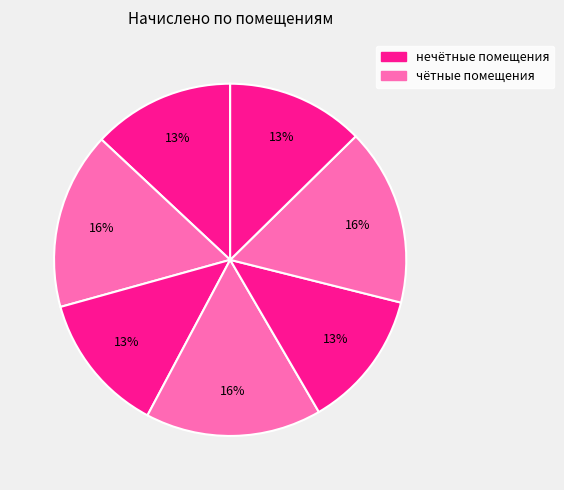

How many slices are in this pie chart?

7